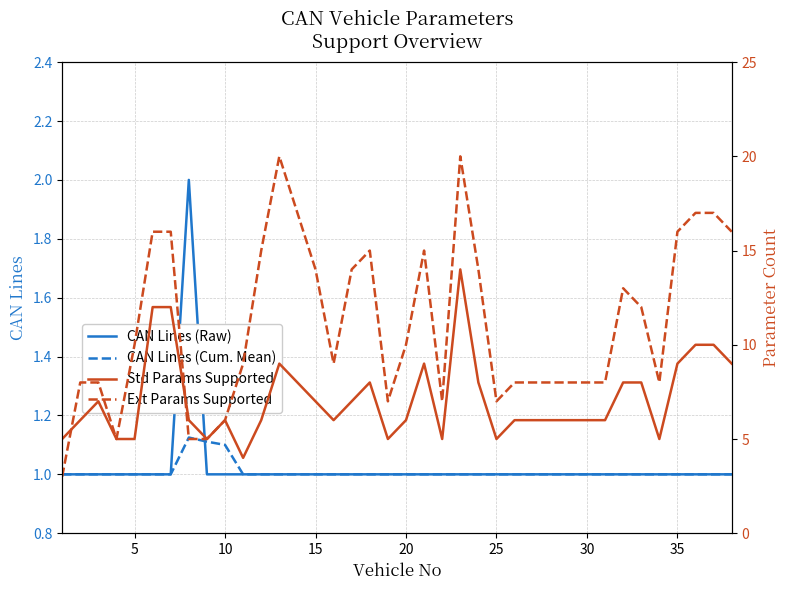

At how many categories does at least one series exceed 8?

21